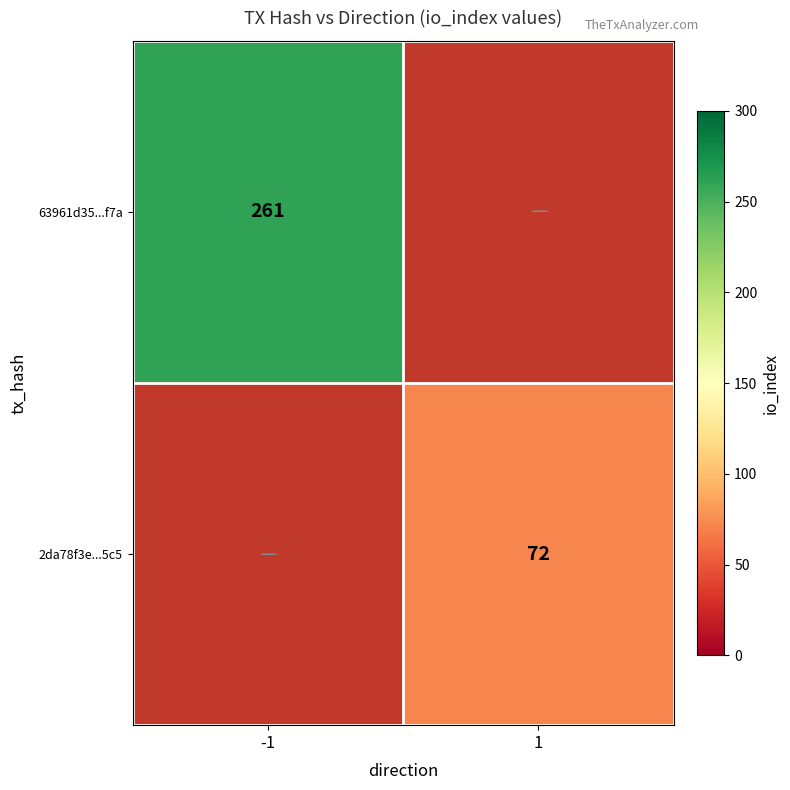

True or false: 63961d35...f7a has a value of 360.1 at -1.

False